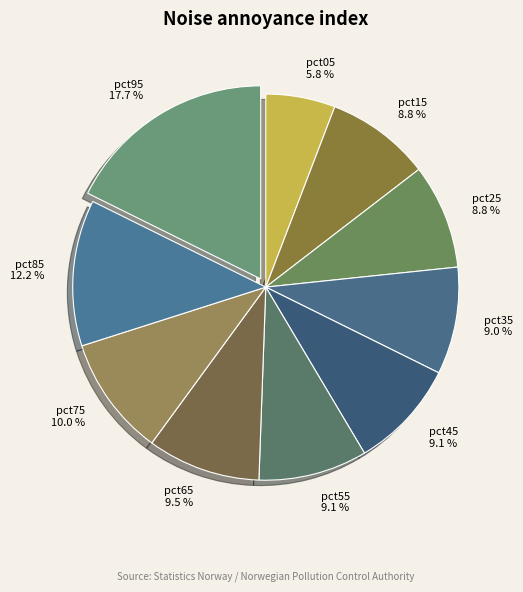

What is the ratio of the value at pct75 to the value at pct65?

1.1